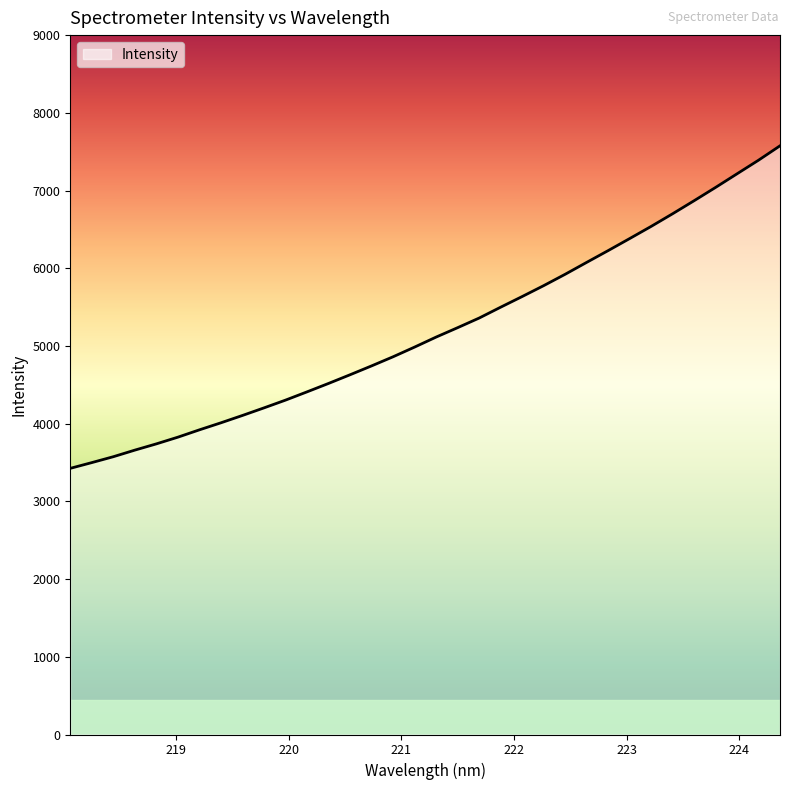

How many data points does each series have?

34